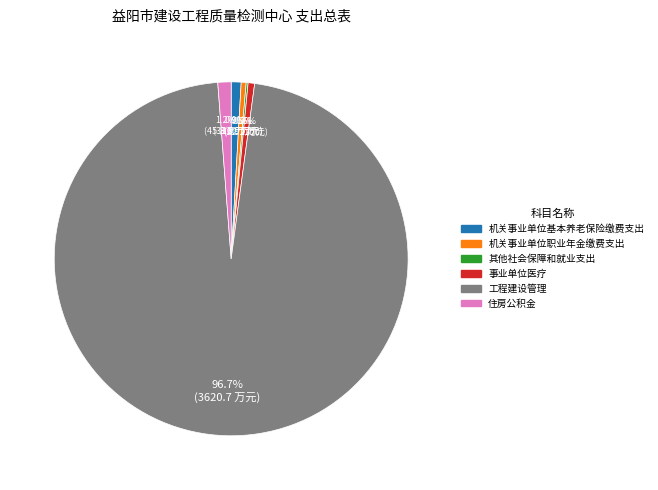

To the nearest percent, what is the average slice percentage?

17%